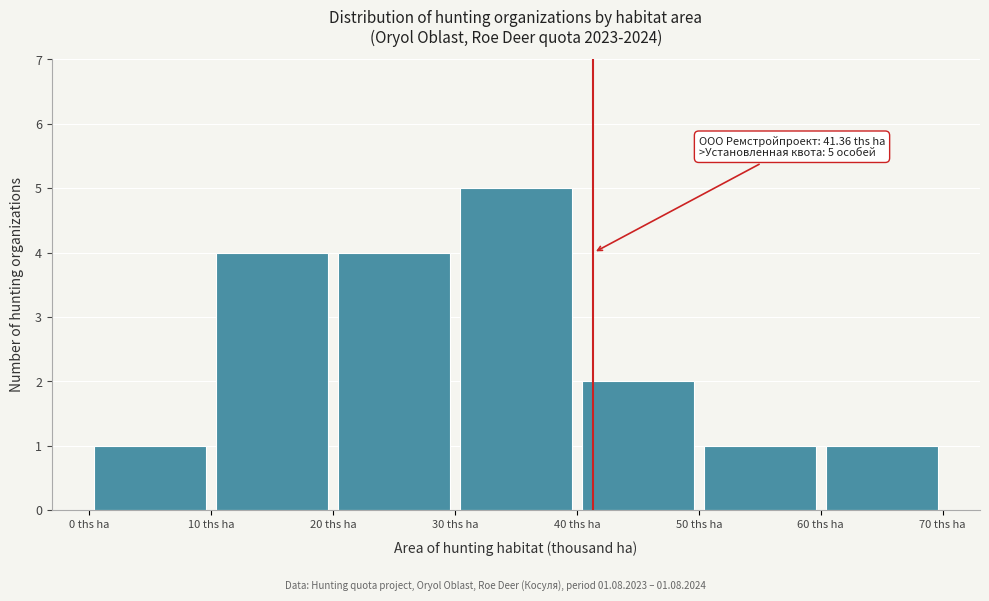

Over which range of the x-axis is the bar tallest?

30 to 40